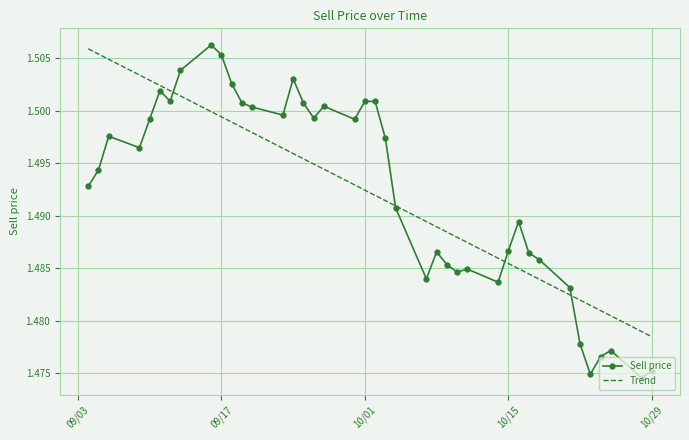

Which series has the widest spread of values?

Sell price